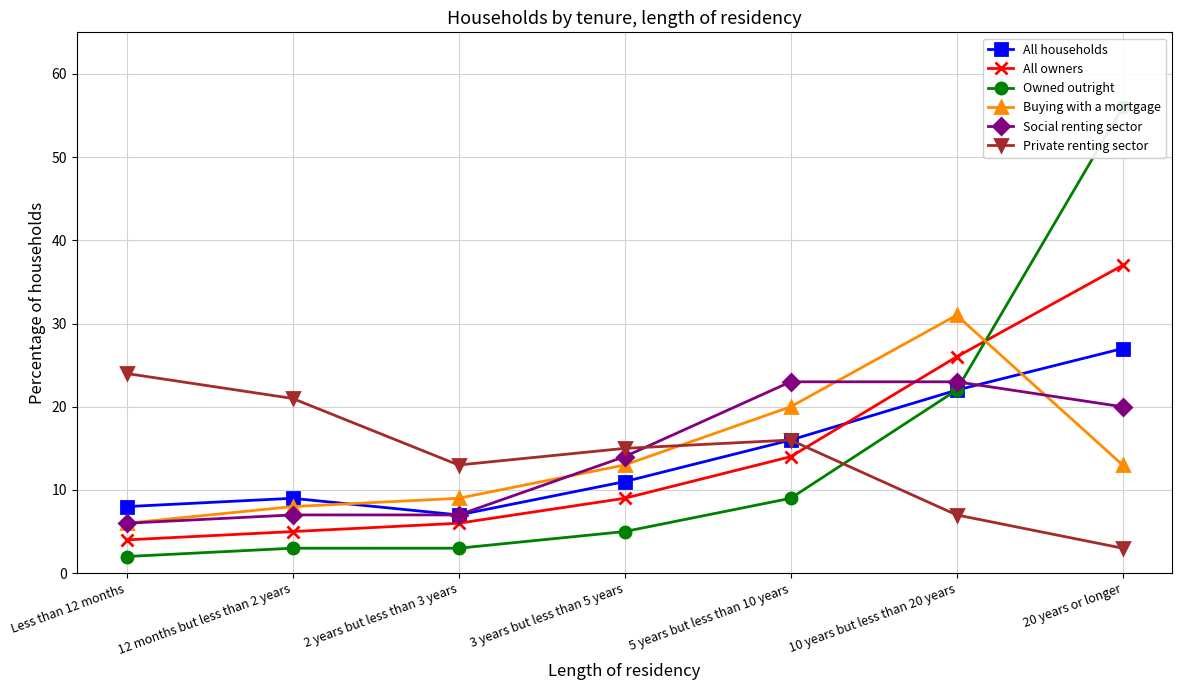

The value of All households at 2 years but less than 3 years is 7. True or false?

True